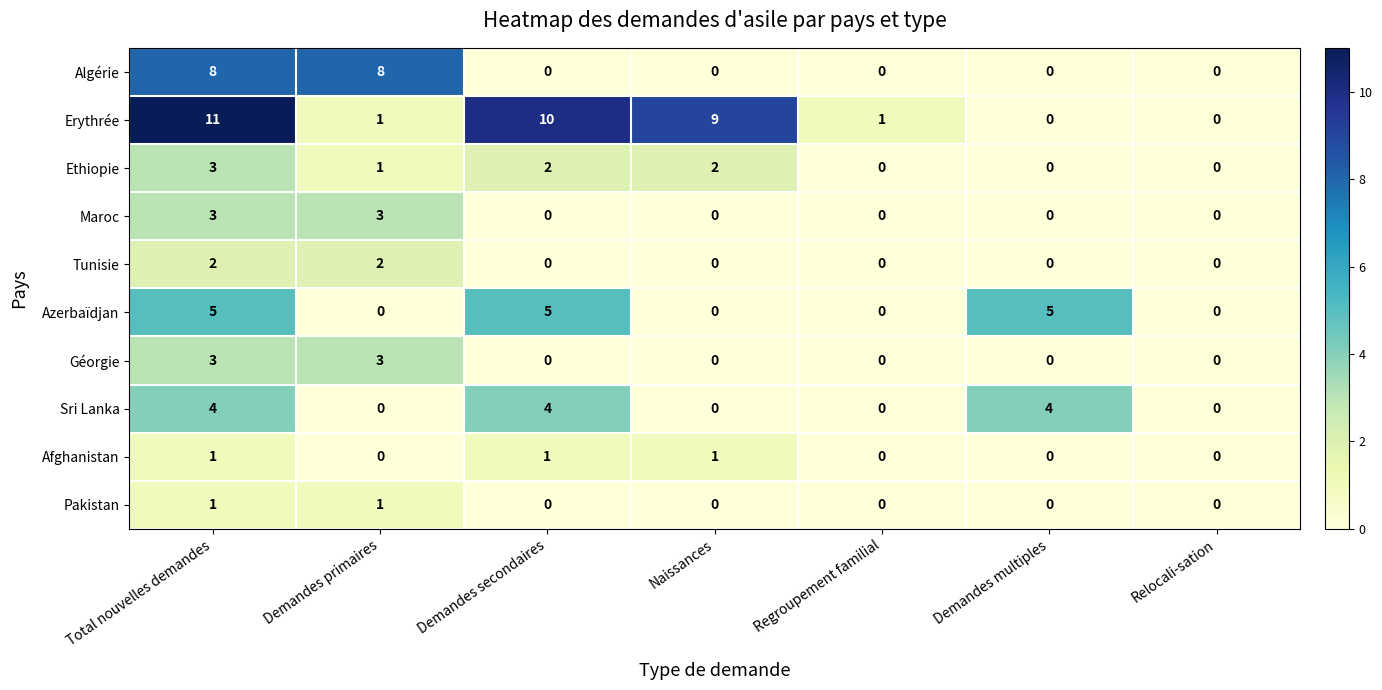

Count the Azerbaïdjan values in the range 0 to 5.

7